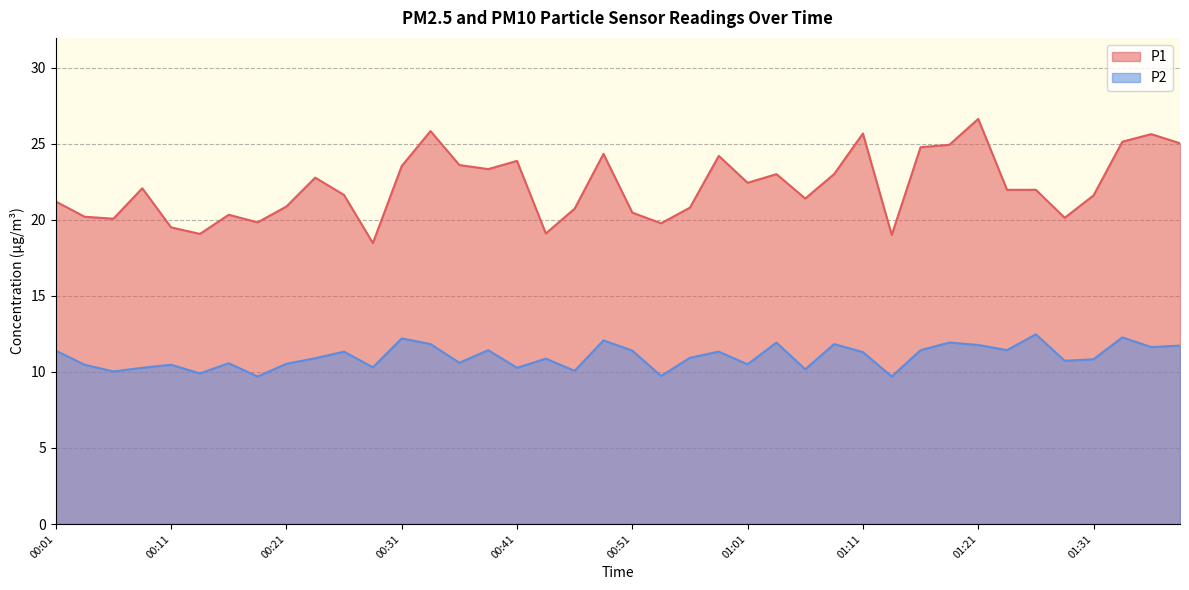

What is the difference between the maximum and minimum values in the P1 series?

8.2